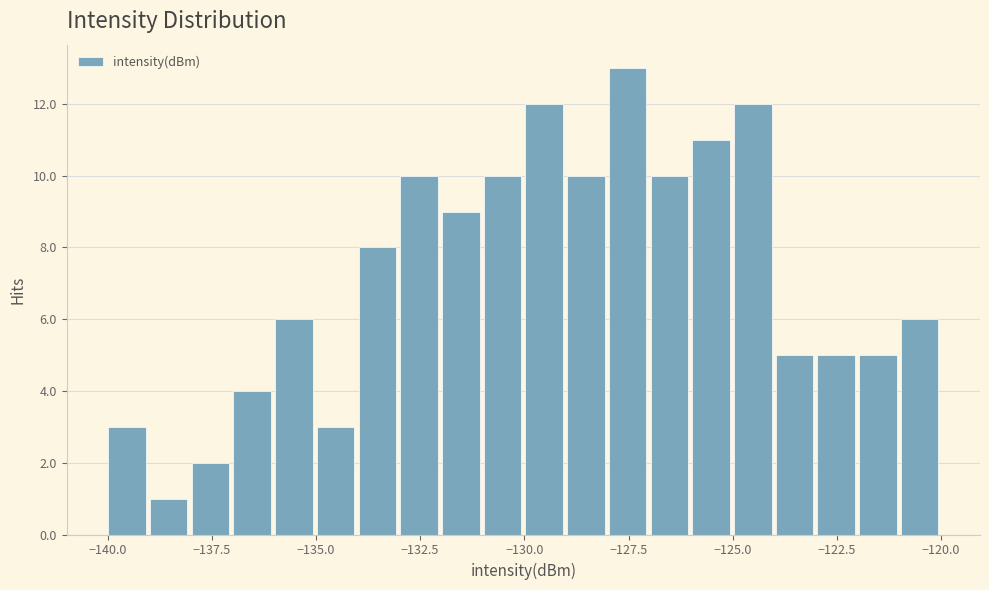

Read against the x-axis, roughly where is the centre of the tallest bar?

-127.5